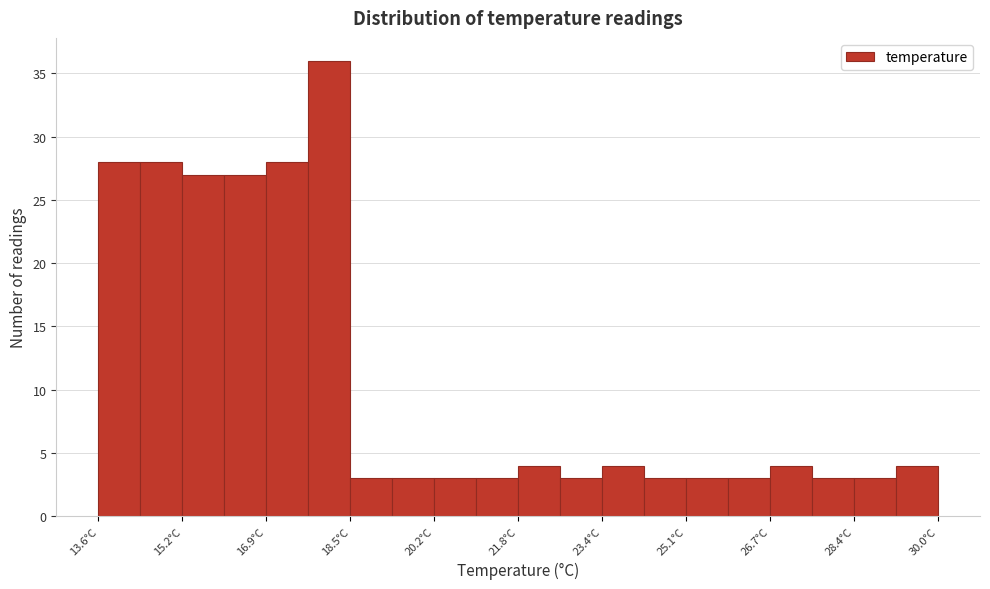

Reading left to right, list every bar in this chart as the range it spans on the x-axis followed by its height. Neither the bar edges nor the heights are printed on the chart, so give them approximately, as read against the axes.

13.60 to 14.42: 28
14.42 to 15.24: 28
15.24 to 16.06: 27
16.06 to 16.88: 27
16.88 to 17.70: 28
17.70 to 18.52: 36
18.52 to 19.34: 3
19.34 to 20.16: 3
20.16 to 20.98: 3
20.98 to 21.80: 3
21.80 to 22.62: 4
22.62 to 23.44: 3
23.44 to 24.26: 4
24.26 to 25.08: 3
25.08 to 25.90: 3
25.90 to 26.72: 3
26.72 to 27.54: 4
27.54 to 28.36: 3
28.36 to 29.18: 3
29.18 to 30.00: 4